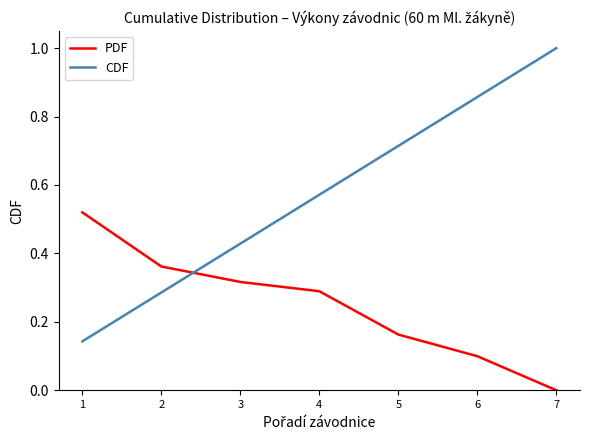

True or false: PDF and CDF cross at least once.

True